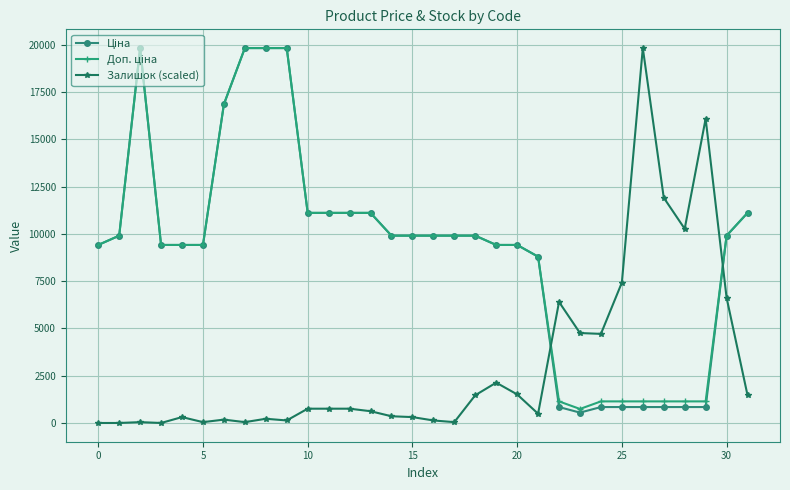

At how many categories does at least one series exceed 8446?

28